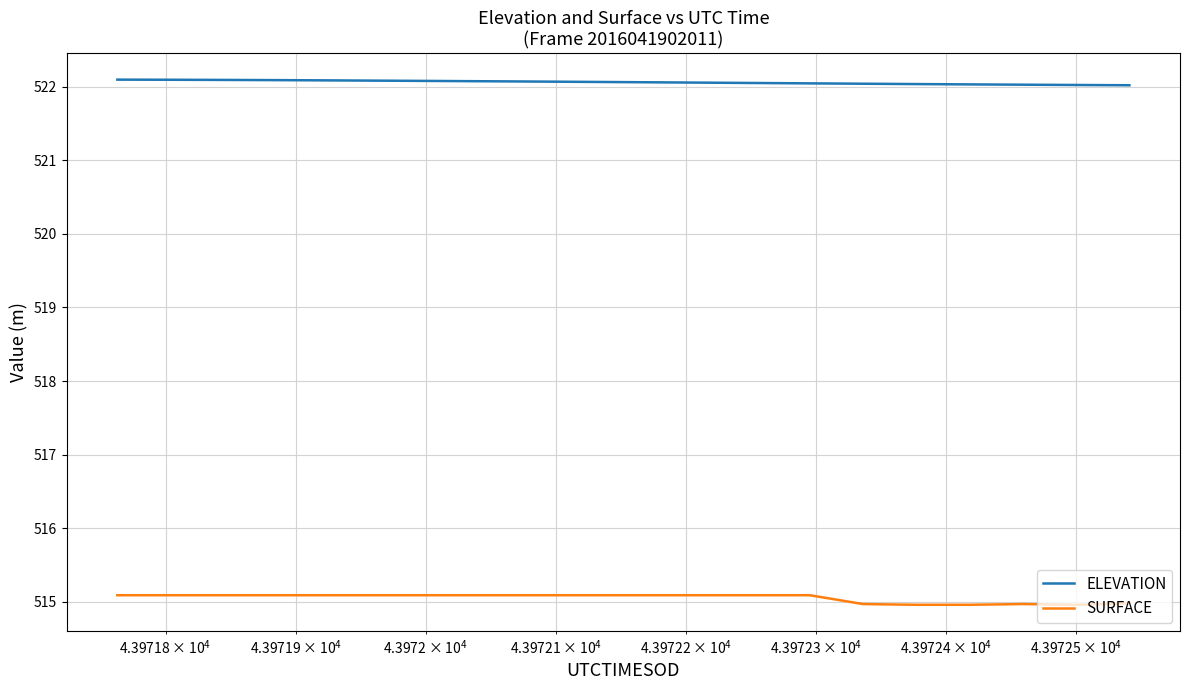

True or false: ELEVATION and SURFACE intersect in this chart.

False